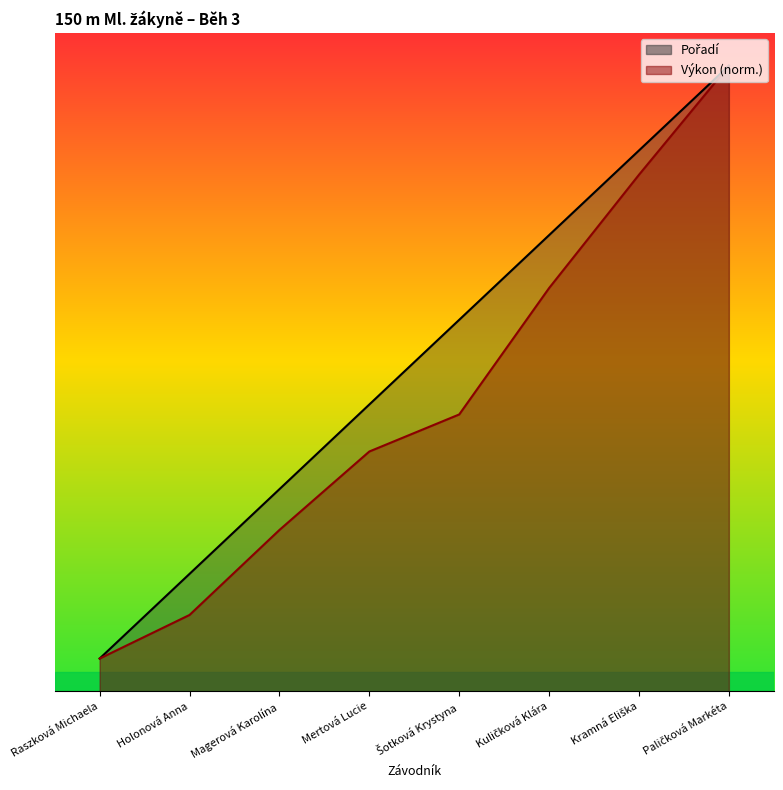

How many data points does each series have?

8